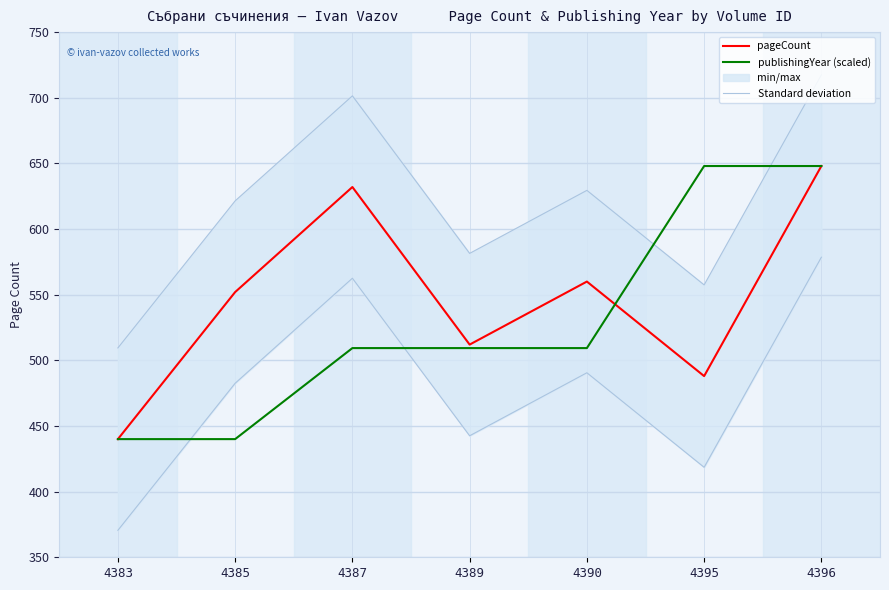

Rank the categories by publishingYear (scaled) value from highest to lowest.

4395, 4396, 4387, 4389, 4390, 4383, 4385